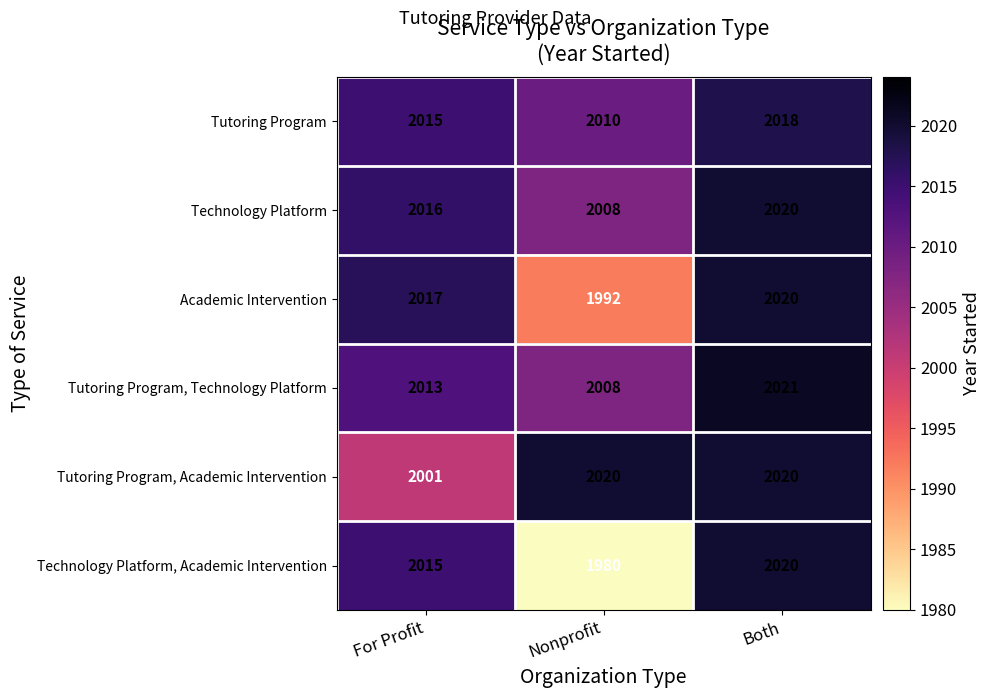

How many series are shown in this chart?

6